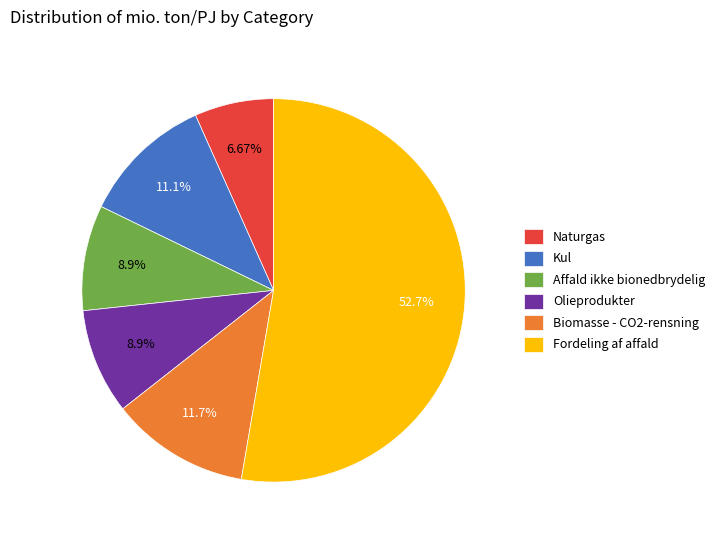

To the nearest percent, what is the combined percentage of Naturgas and Kul?

18%